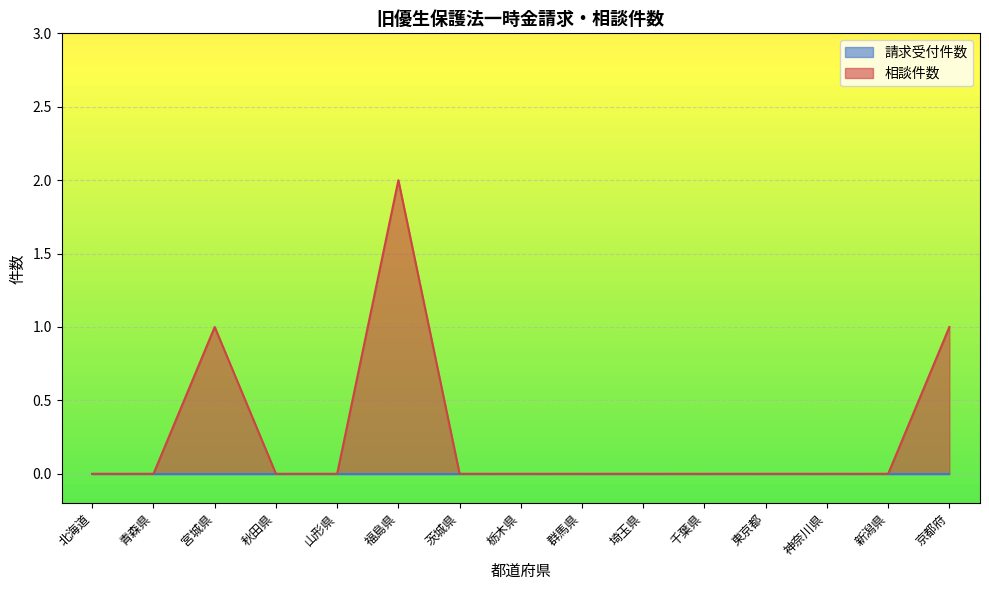

What position from the left is 埼玉県?

10